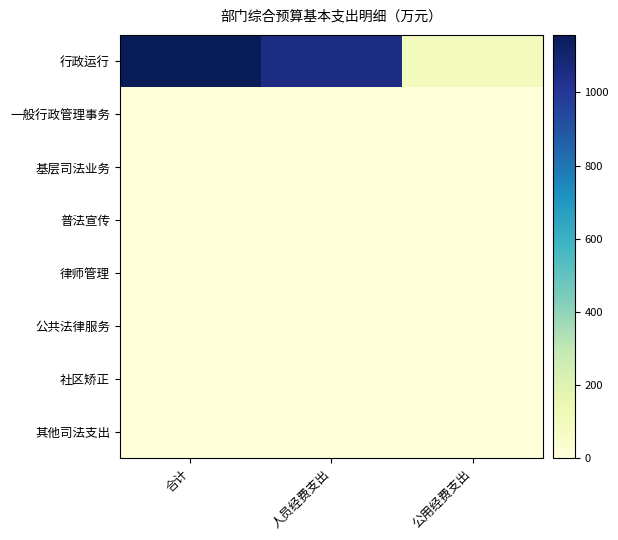

Between 合计 and 人员经费支出, which series saw the biggest shift?

行政运行